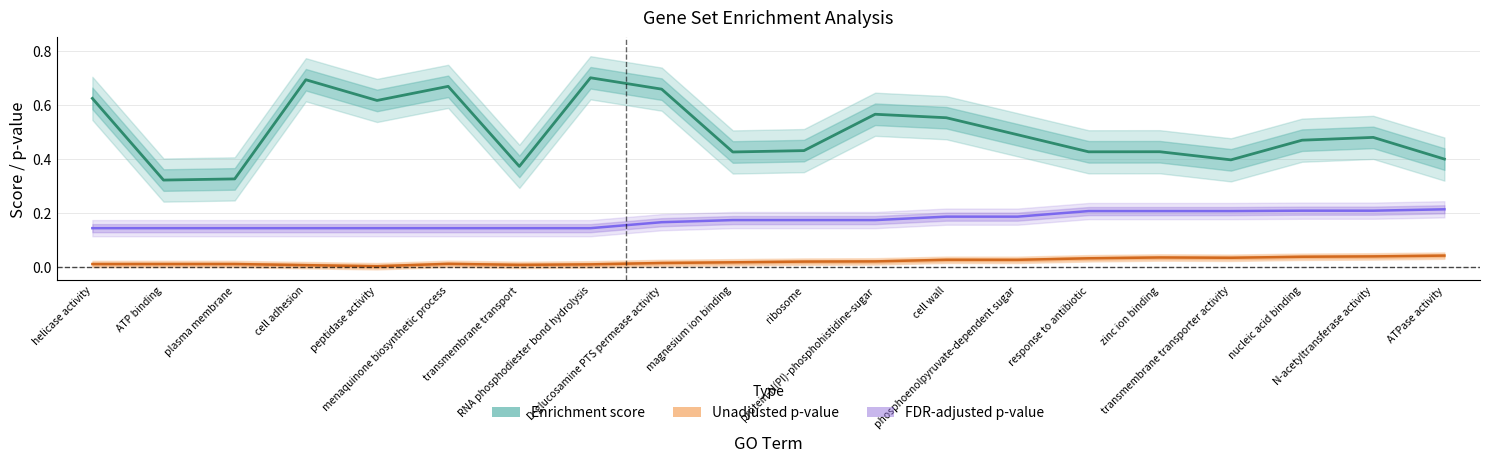

True or false: Unadjusted p-value and Enrichment score intersect in this chart.

False